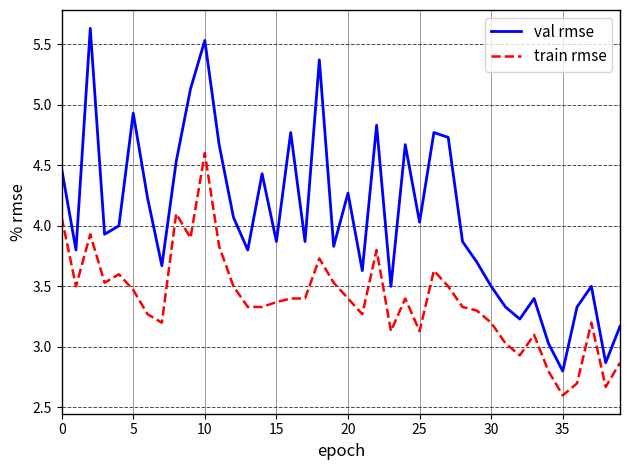

Which series has the largest range (max minus min)?

val rmse